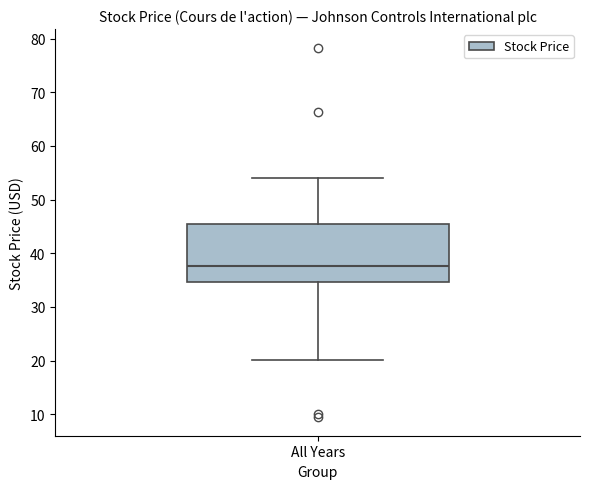

Where does the lower whisker of the box for All Years end on the y-axis? The values are not printed on the chart, so give them approximately, as read against the axis.

20